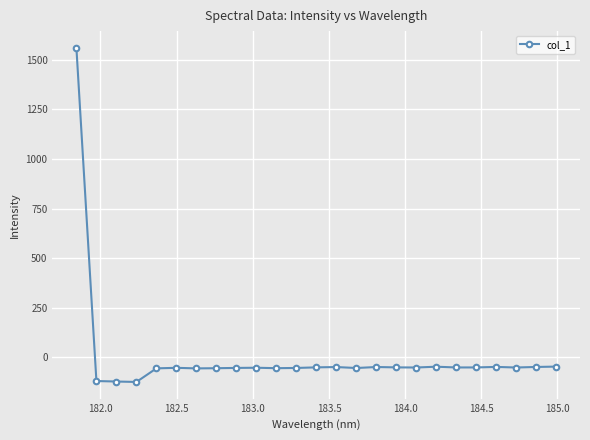

What is the smallest value displayed?

-123.8